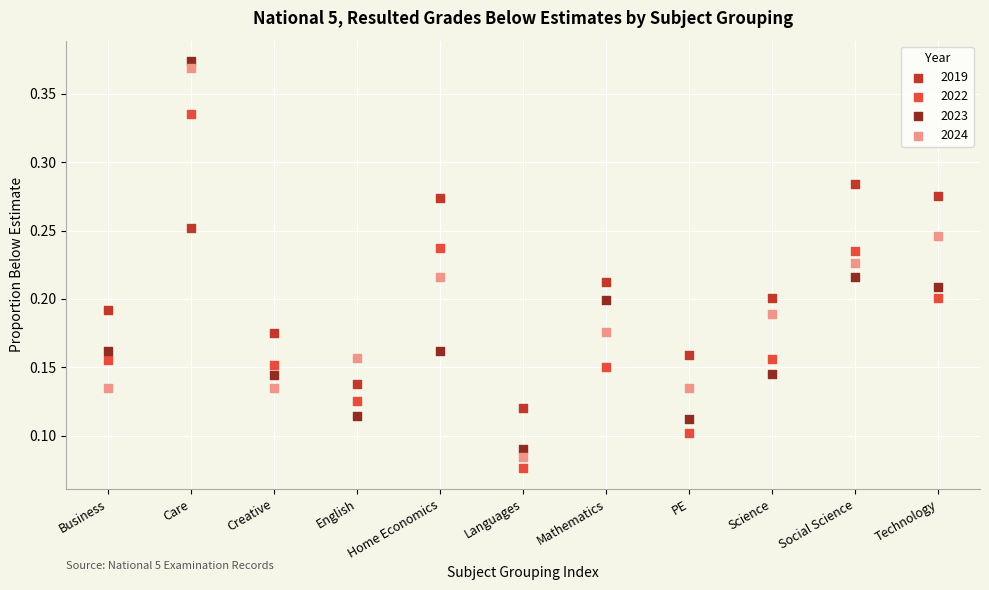

Which series has the widest spread of Y values?

2024